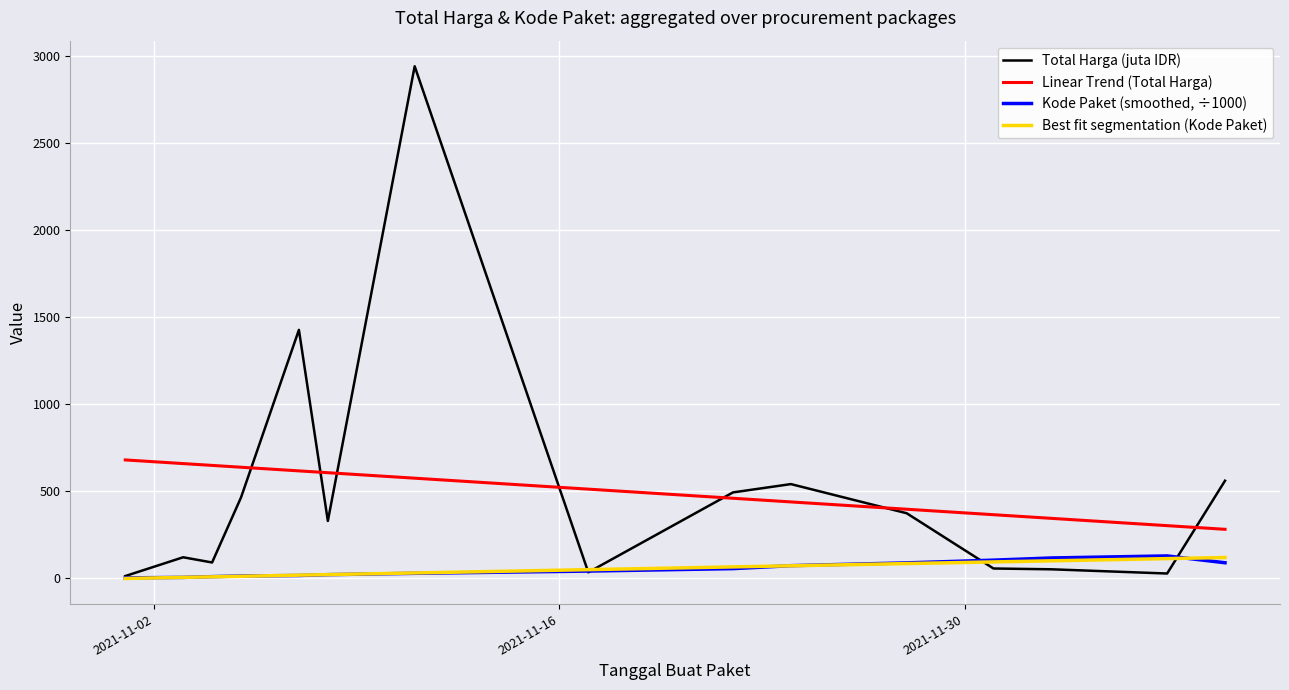

Which series has the largest range (max minus min)?

Total Harga (juta IDR)